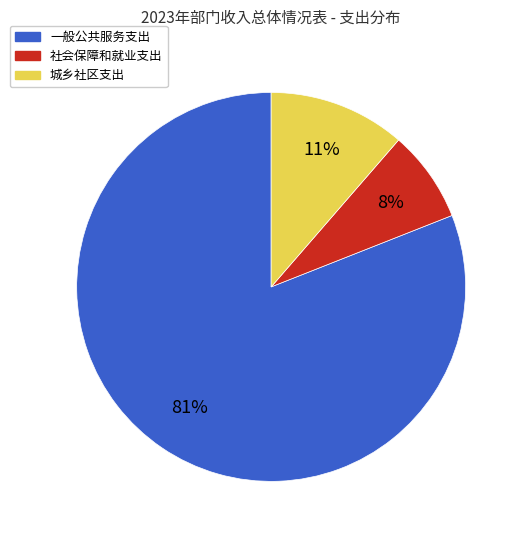

Rank the categories by value from lowest to highest.

社会保障和就业支出, 城乡社区支出, 一般公共服务支出